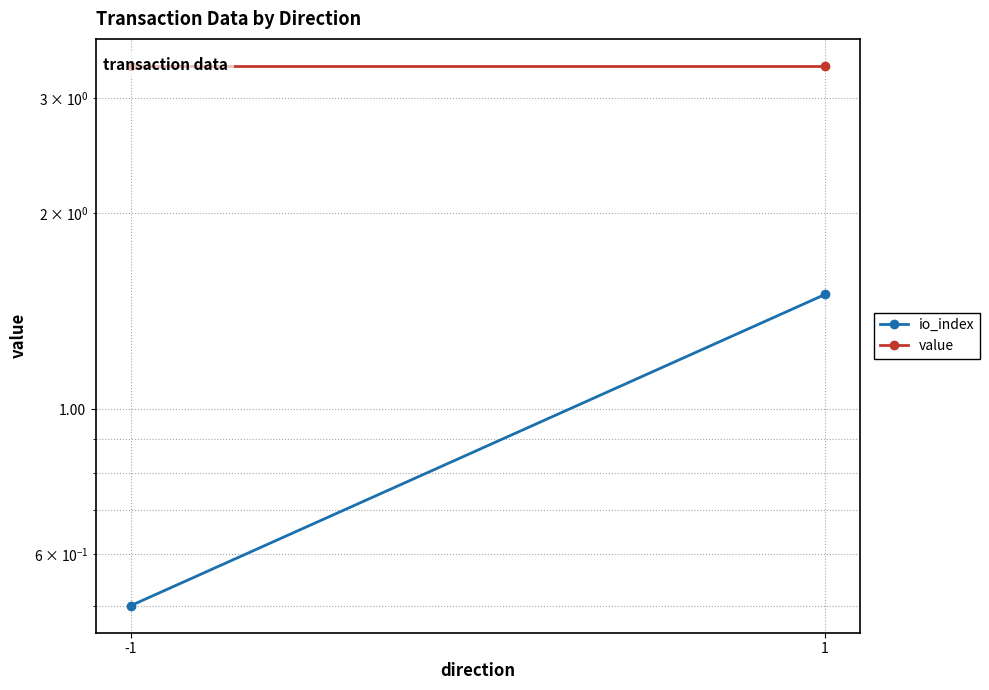

Which series has the largest range (max minus min)?

io_index